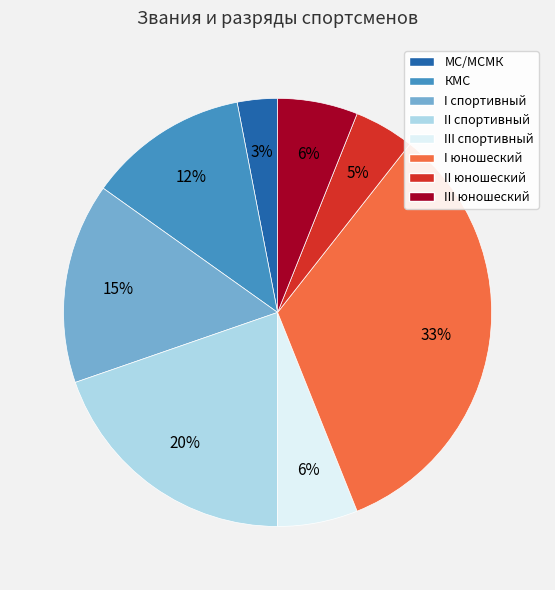

To the nearest percent, what is the combined percentage of МС/МСМК and КМС?

15%